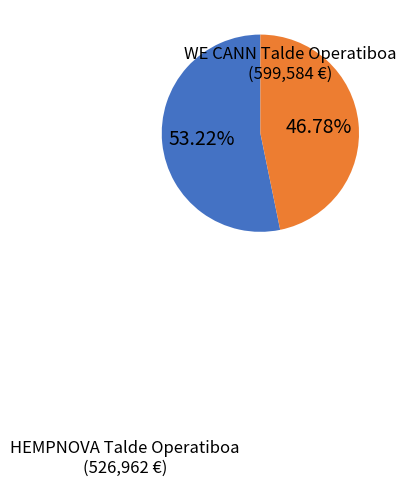

To the nearest percent, what portion does WE CANN Talde Operatiboa represent?

53%